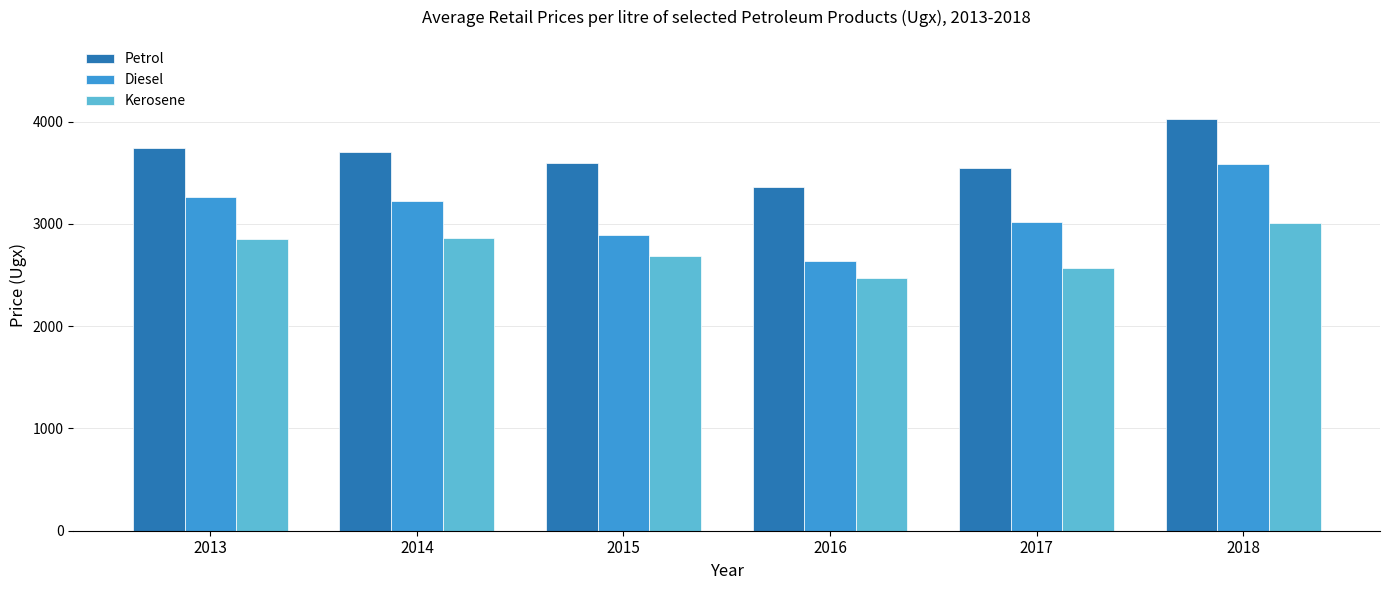

What is the spread (max minus min) of values at 2013?

884